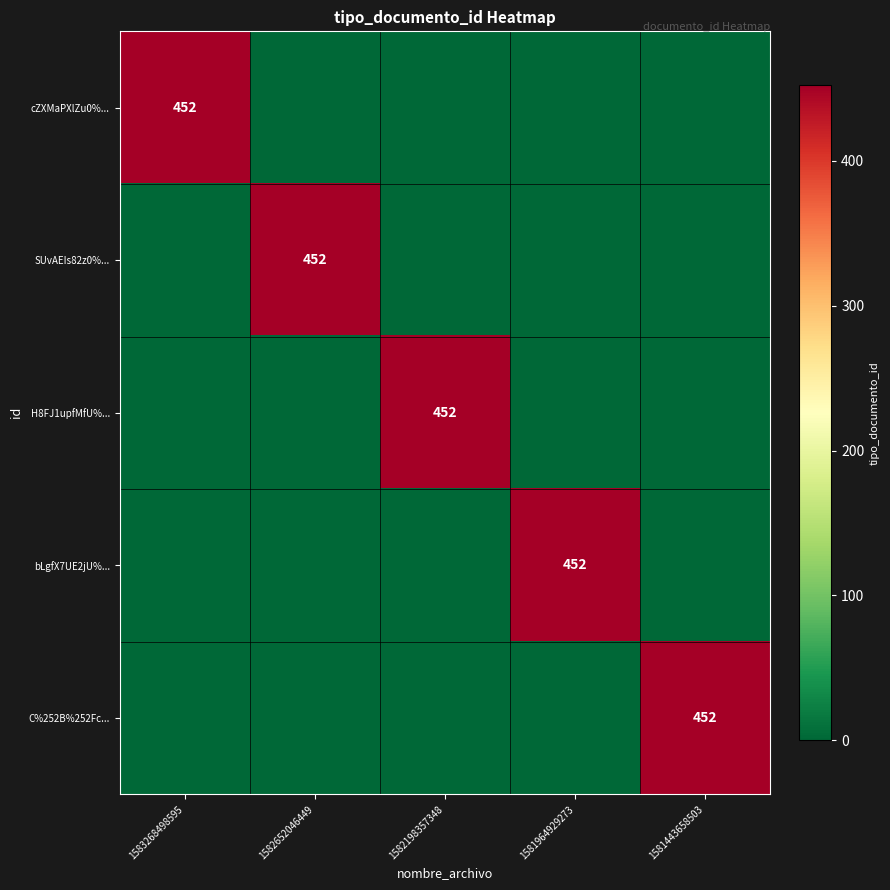

How many series are shown in this chart?

5